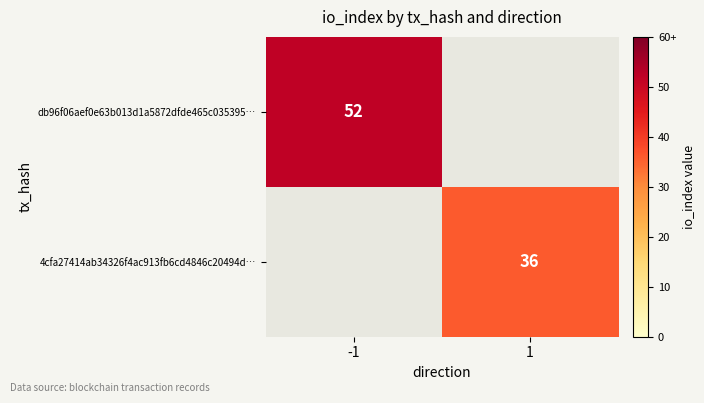

Which category has the highest value across all series?

-1